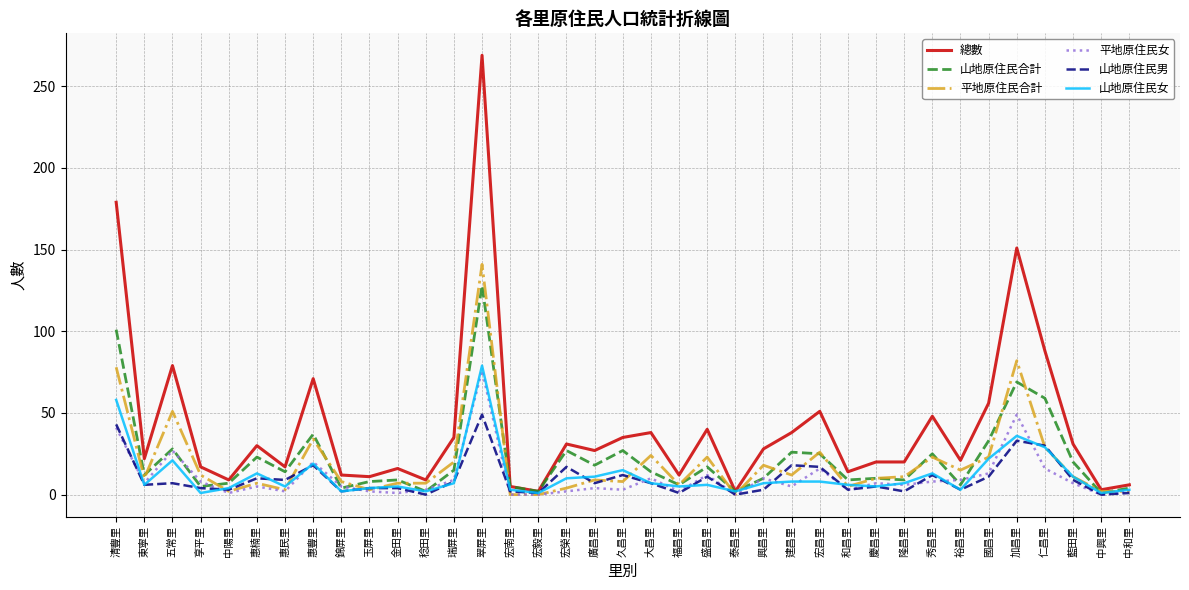

Which series has the widest spread of values?

總數